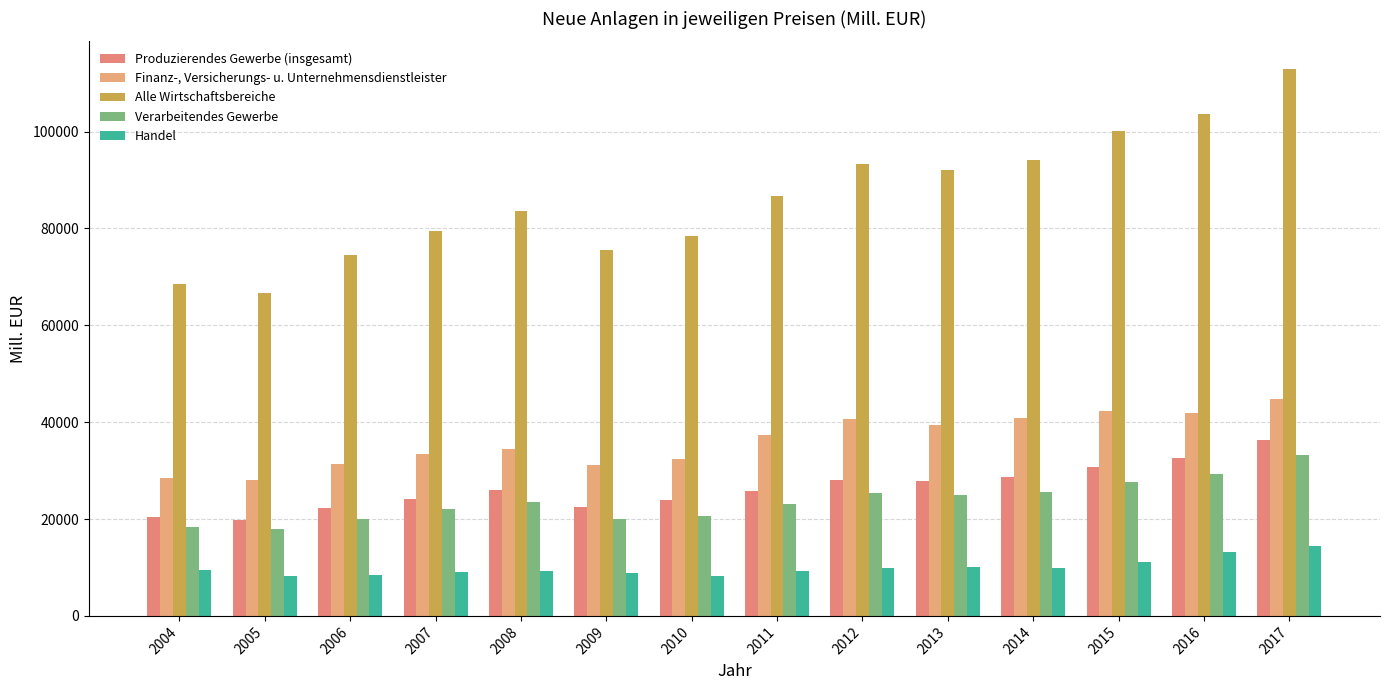

What value does the Handel series have at 2016?

13134.9